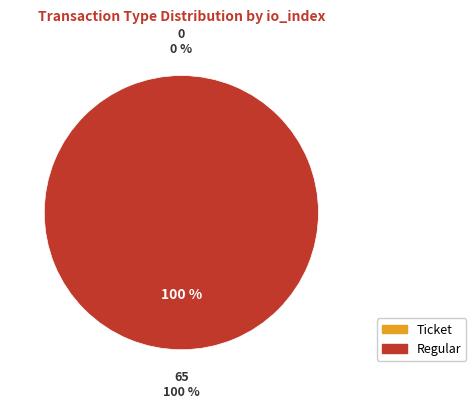

Do Regular and Ticket together represent more than half of the pie?

Yes